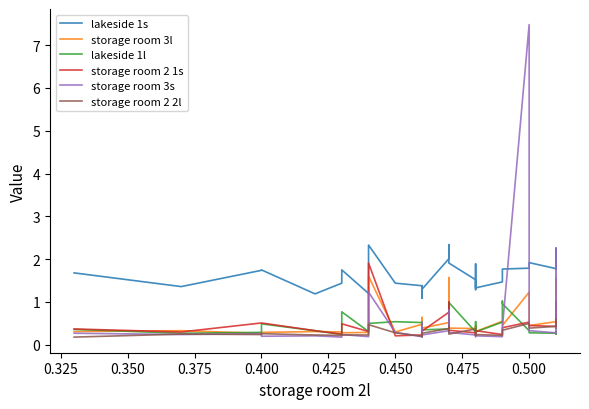

Is the value of lakeside 1l at 0.425 greater than the value of storage room 3s at 0.400?

Yes